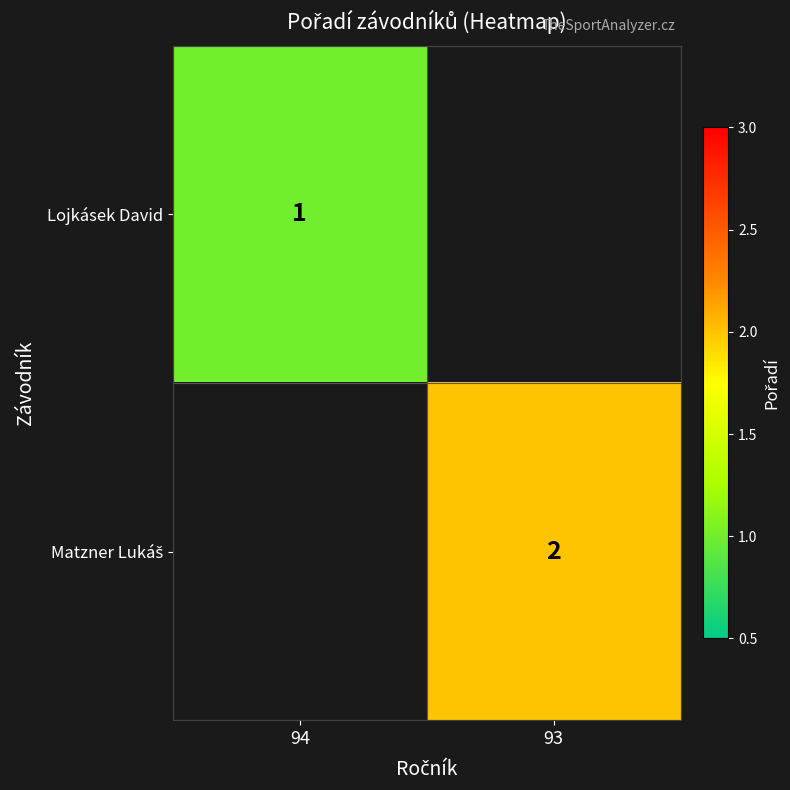

At which label does Lojkásek David reach its peak?

94